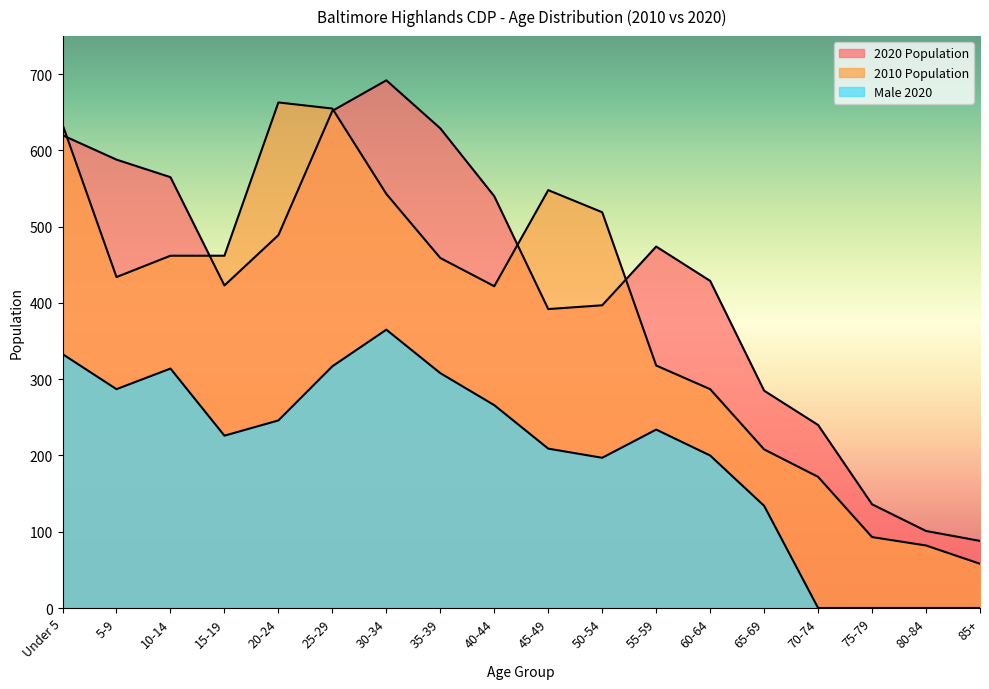

At which category is the sum across all series the highest?

25-29